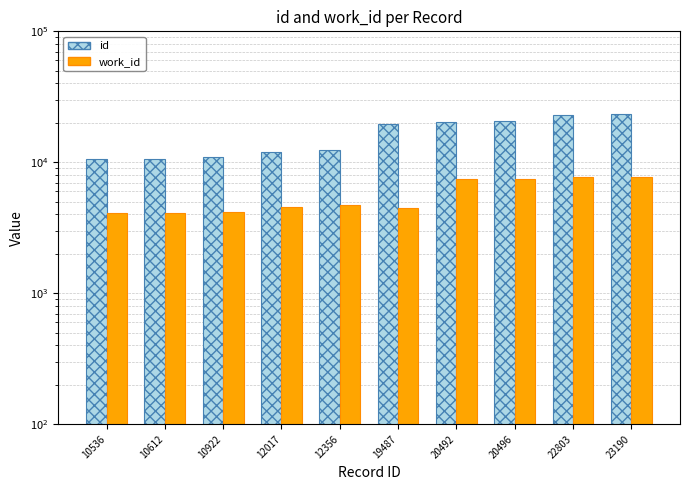

How many values in the id series are below 19487?

5